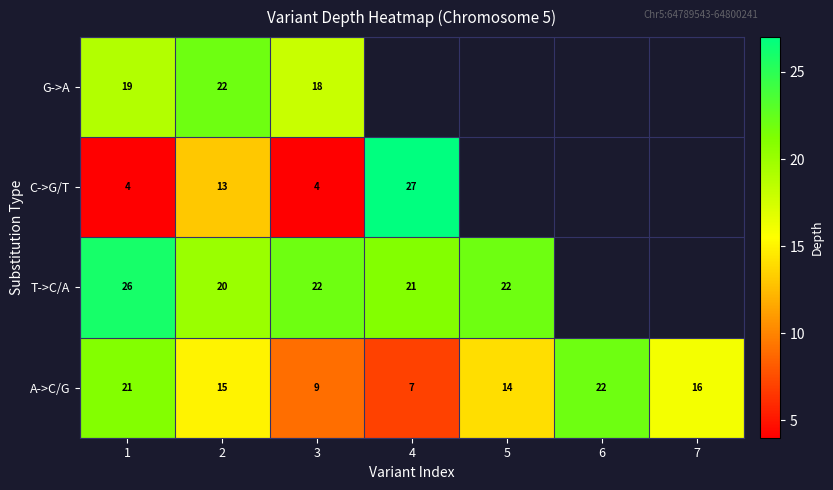

What is the average value of the A->C/G series?

15